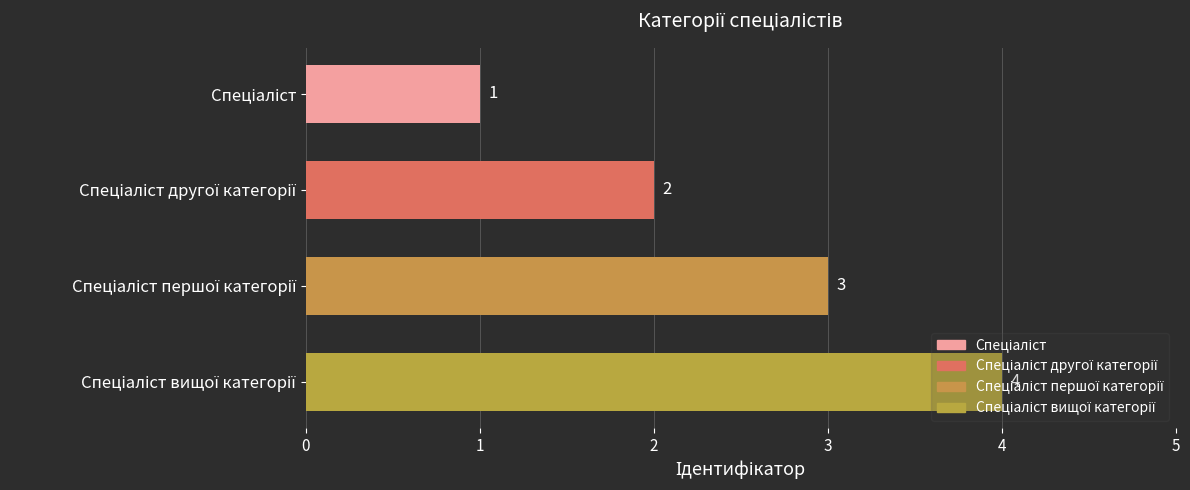

Count the number of categories in the chart.

4